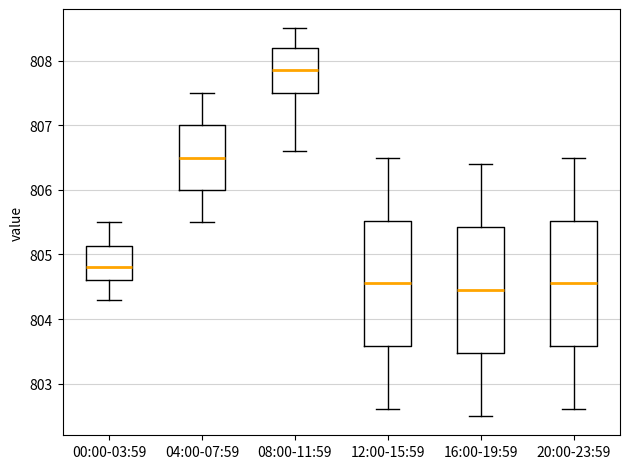

Where is the upper edge of the box for 04:00-07:59 on the y-axis? The values are not printed on the chart, so give them approximately, as read against the axis.

807.0